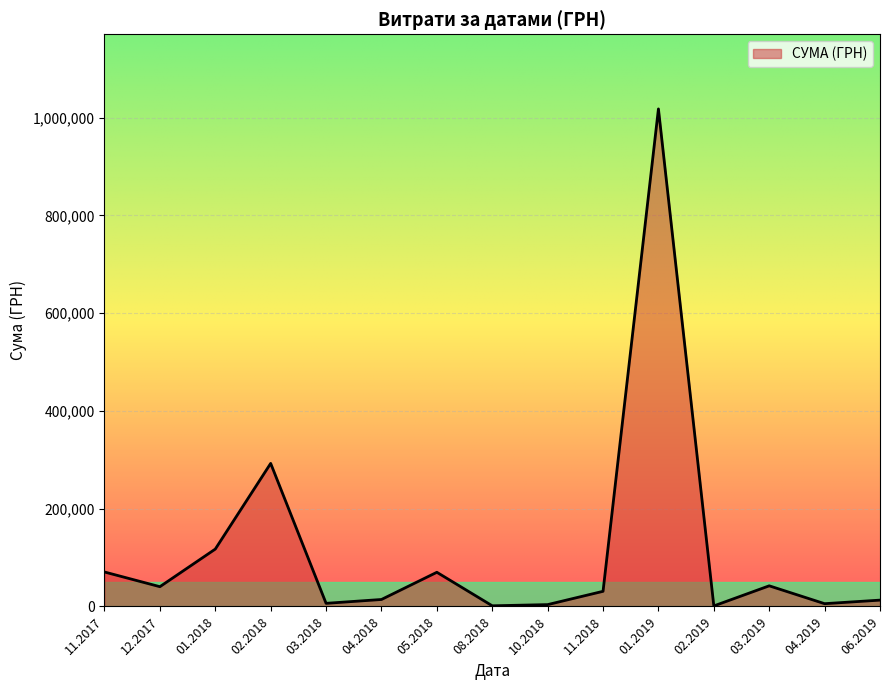

What is the change in value from 01.2018 to 02.2018?

+175279.6